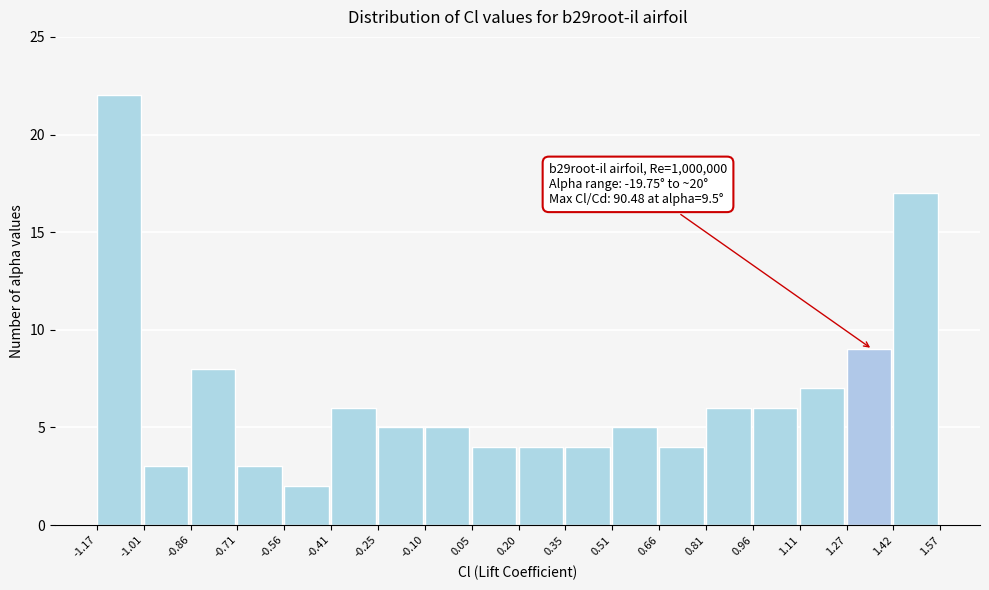

Which range on the x-axis has the tallest bar?

-1.17 to -1.01